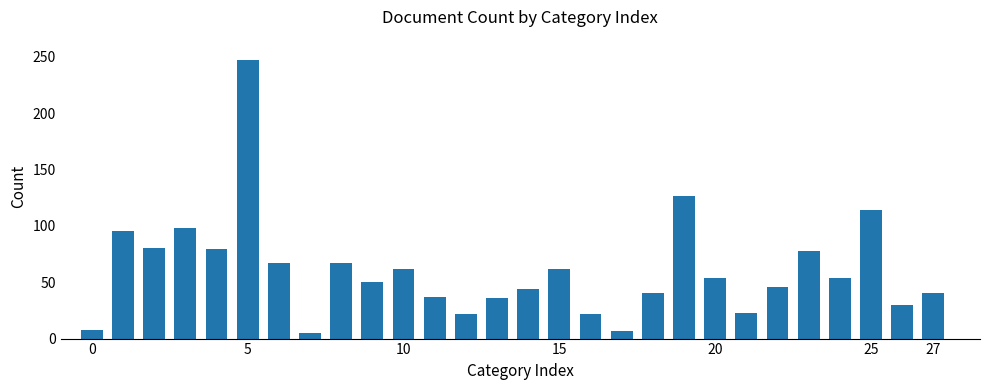

What is the maximum value shown in the chart?

247